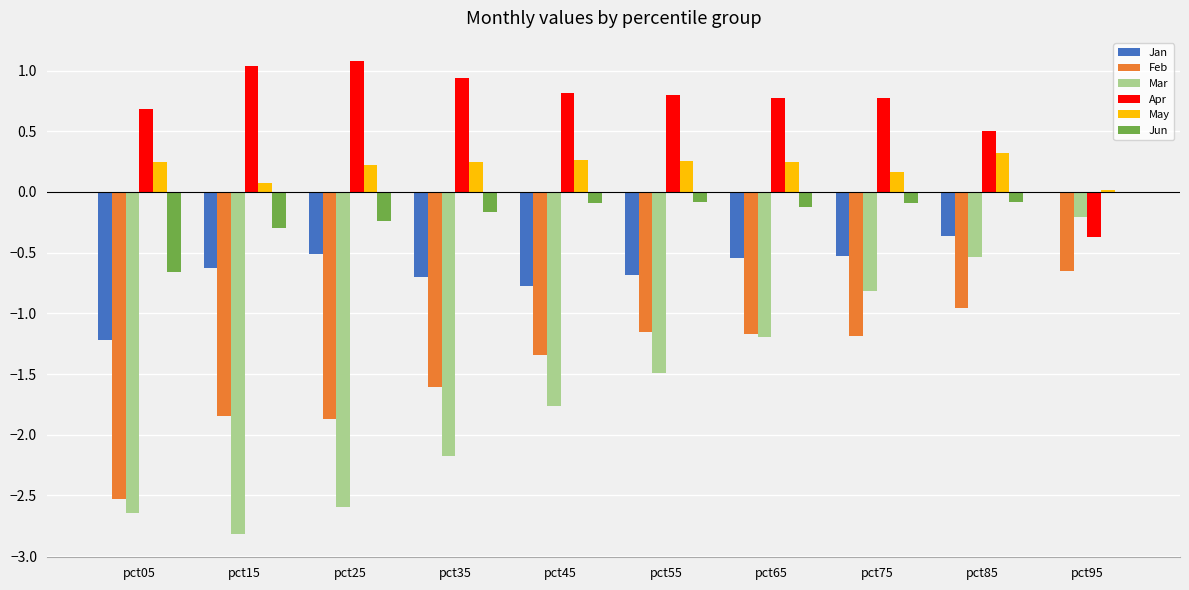

Does the chart contain stacked bars?

No